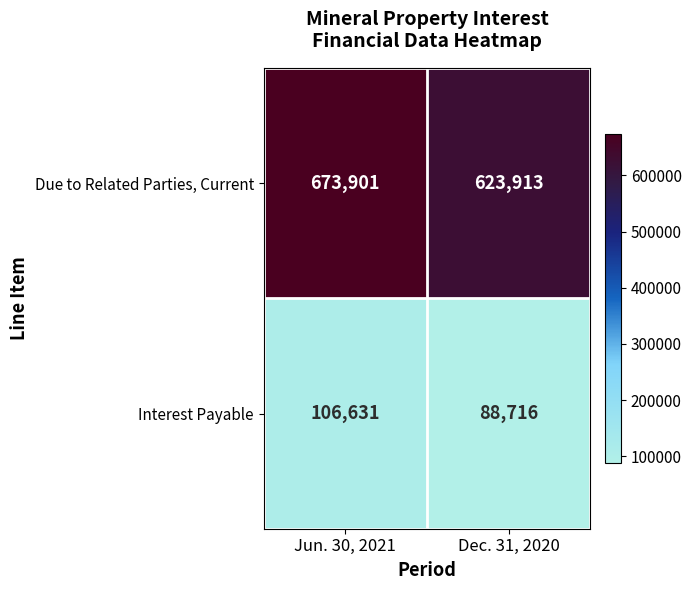

How many categories are shown in the chart?

2